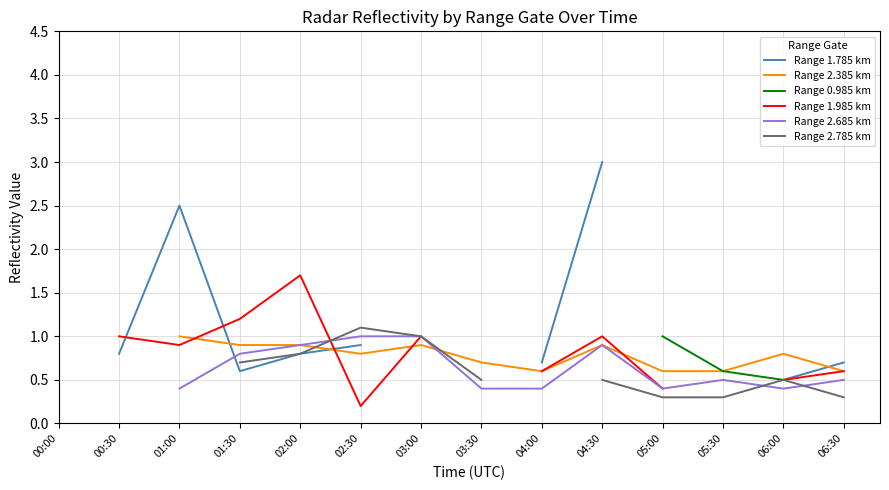

What is the difference between the Range 1.985 km values at 01:00 and 02:00?

0.8